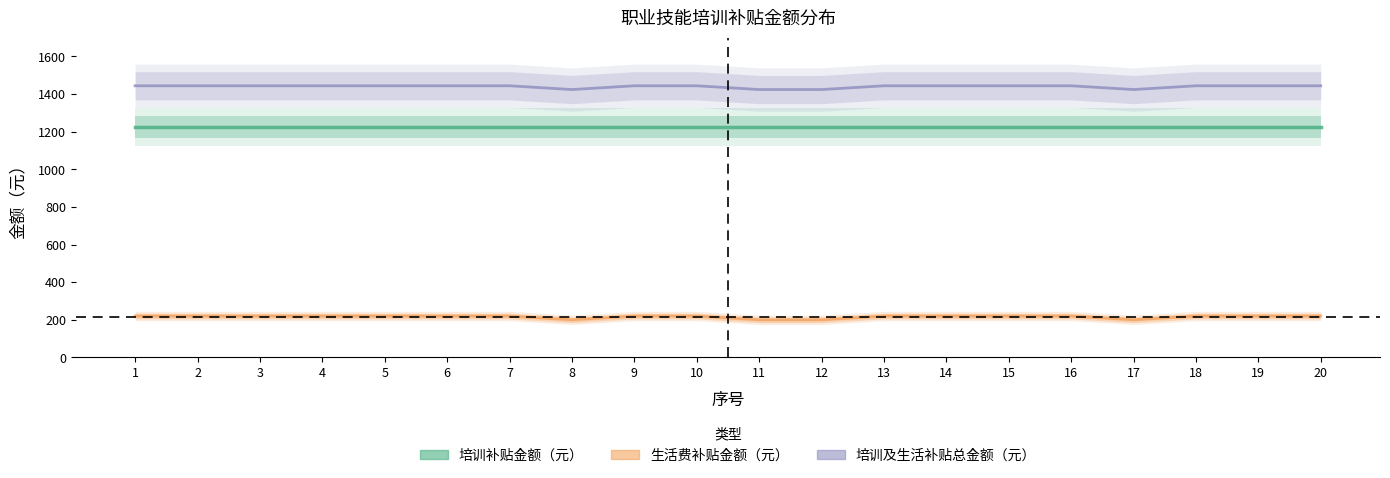

What is the value of the 培训及生活补贴总金额（元） point at the 1st from the left?

1444